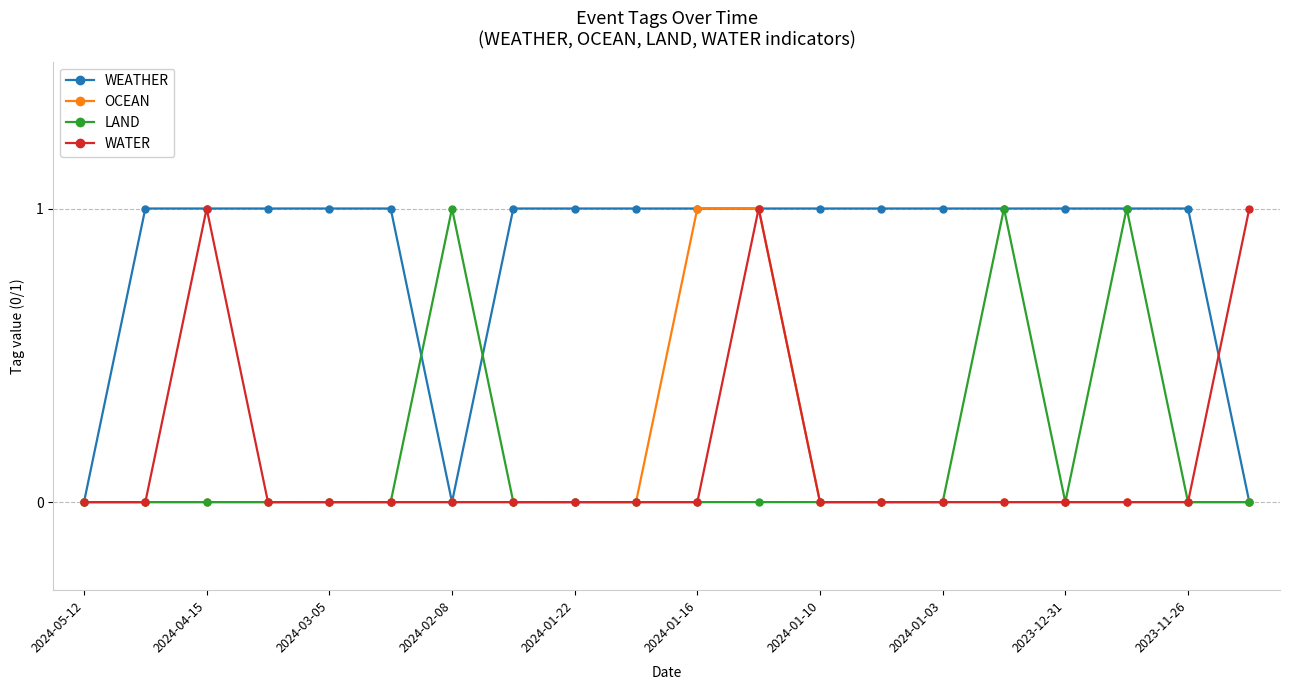

Which series has the largest total across all categories?

WEATHER